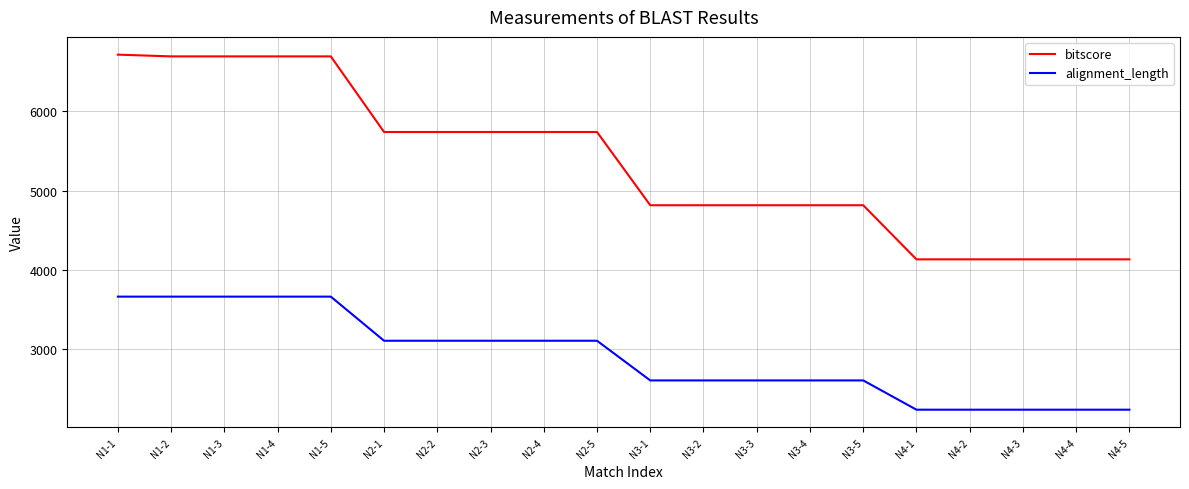

What is the difference between the highest and lowest values at N1-5?

3028